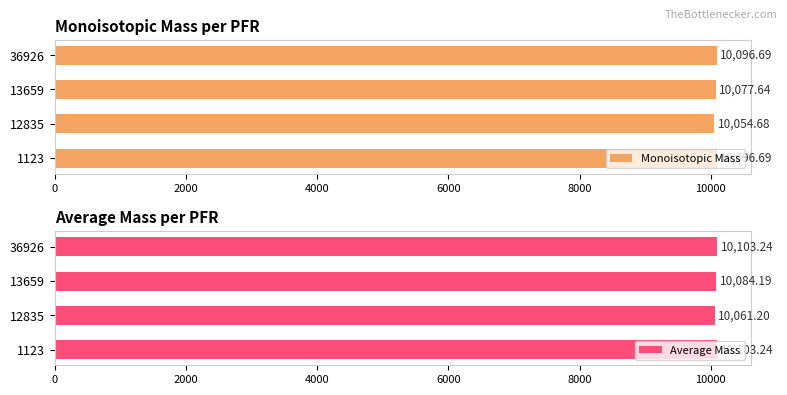

Which series has the largest total across all categories?

Average Mass